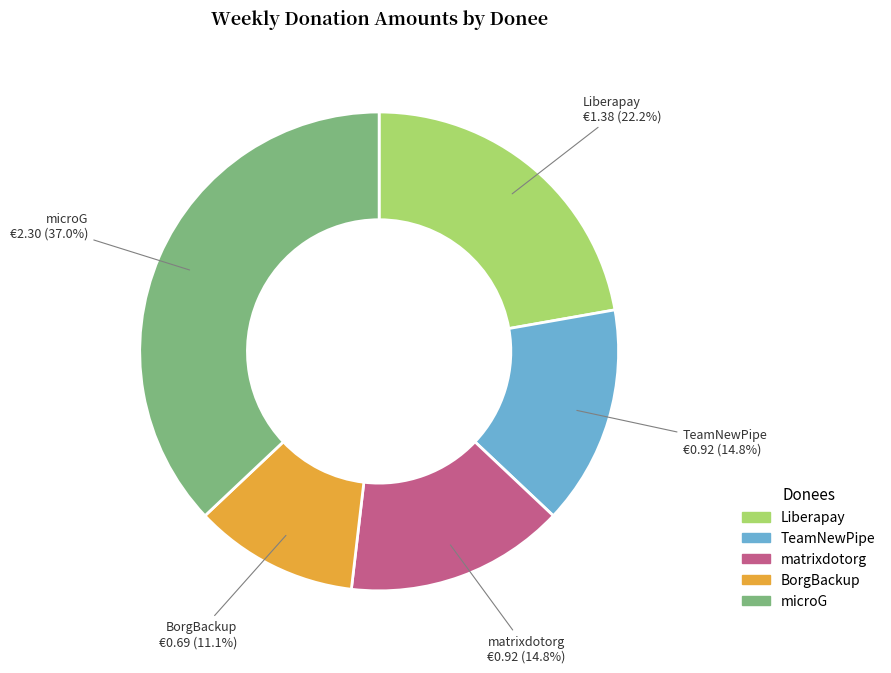

Do BorgBackup and Liberapay together represent more than half of the pie?

No